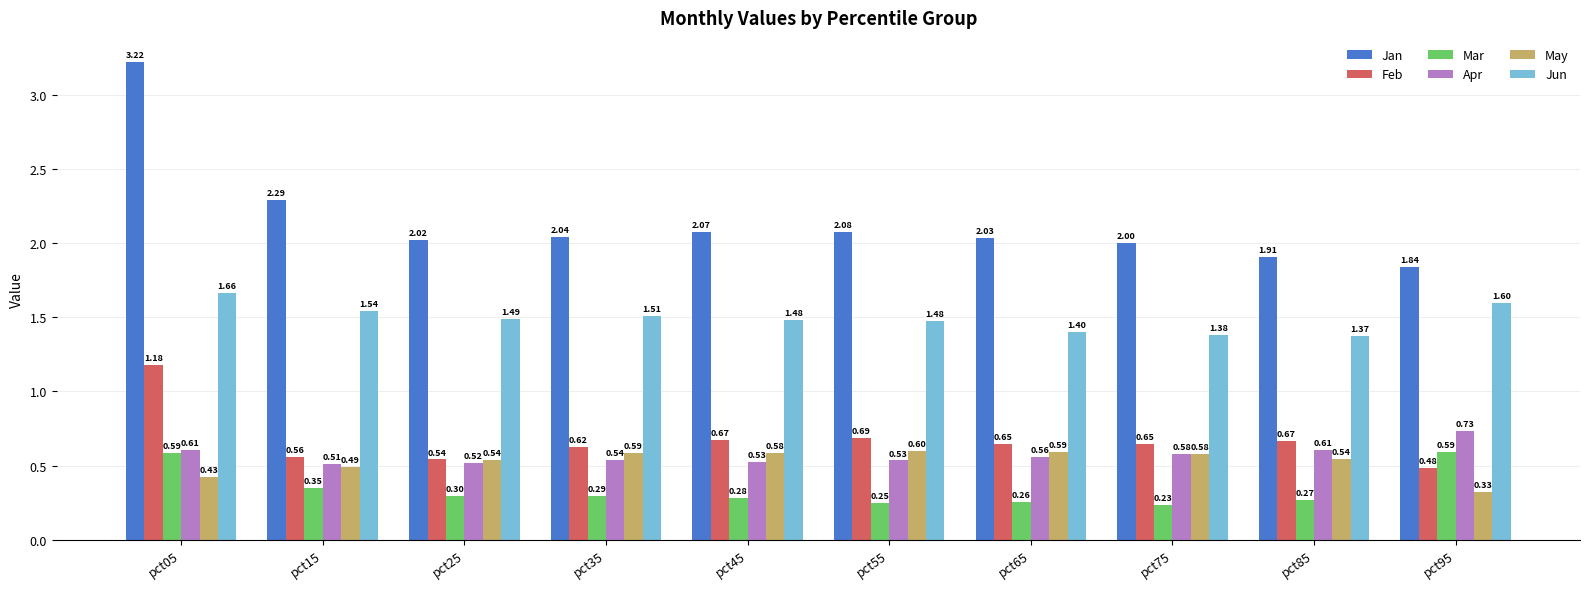

What is the average value of the Mar series?

0.3